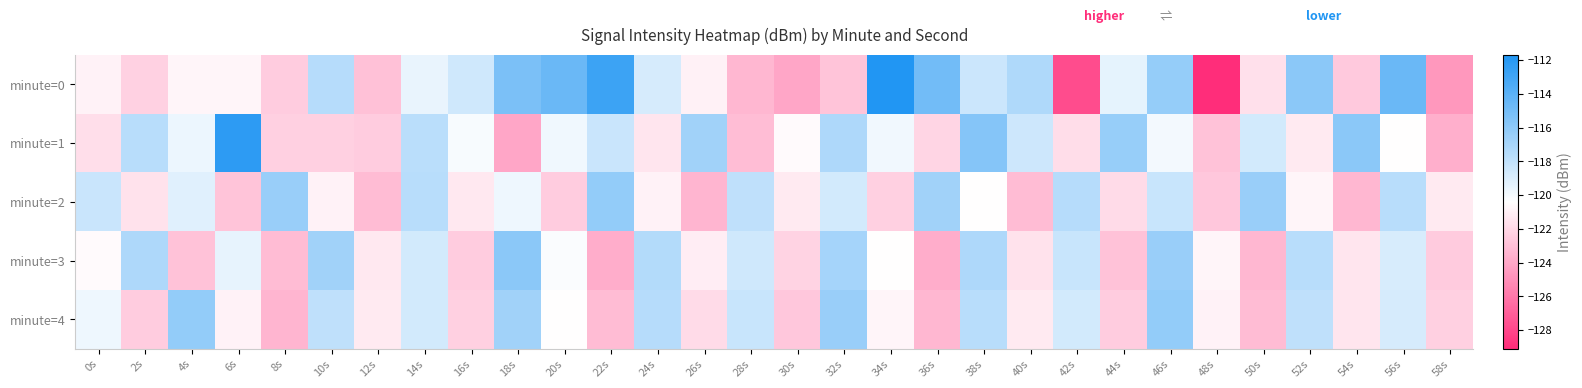

Which label corresponds to the largest value in the chart?

34s